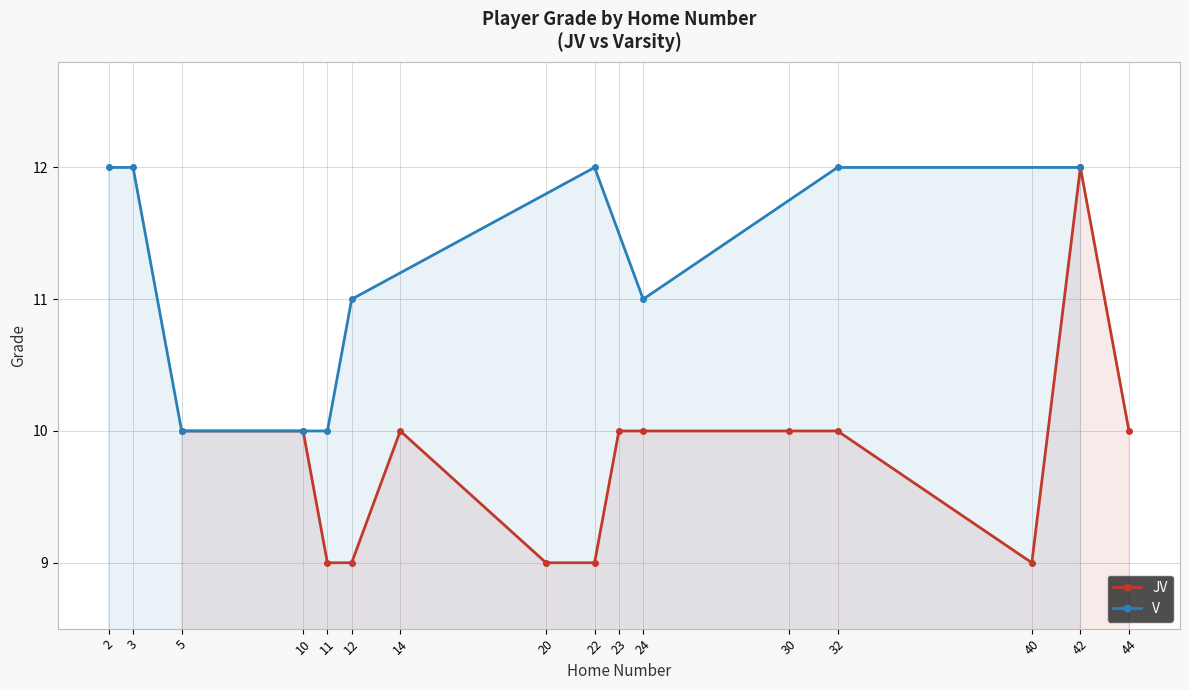

Approximately how many times larger is the value at 10 compared to 11?

1.0